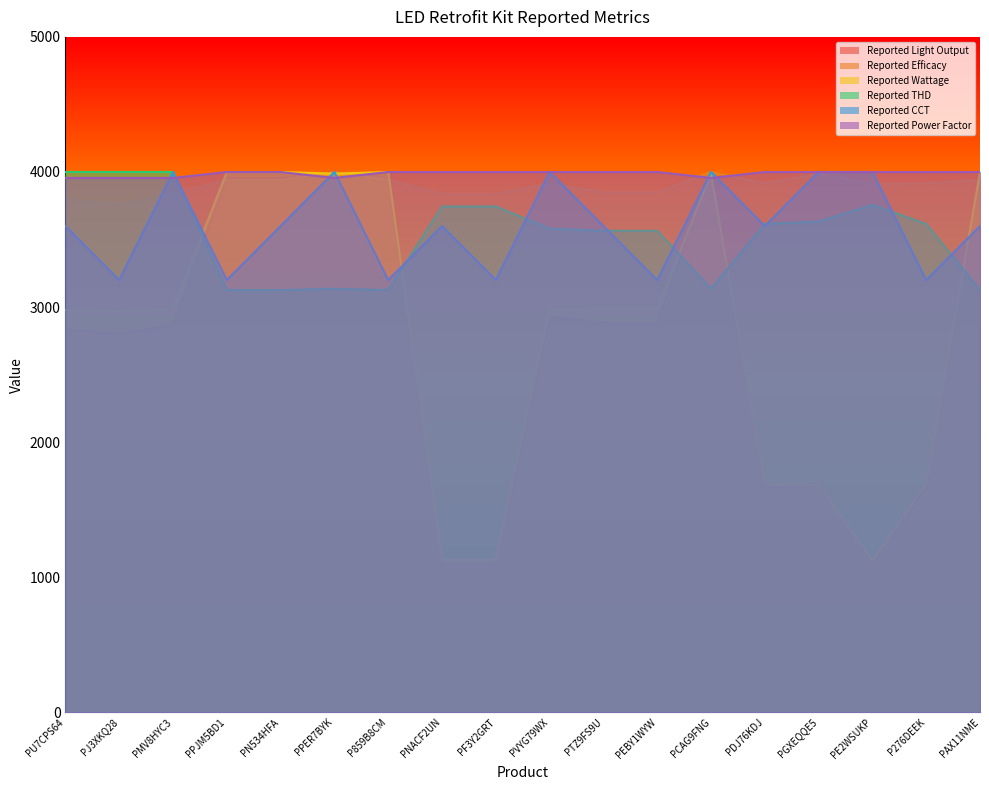

What is the value of the Reported Power Factor point at the 4th from the left?

4000.0